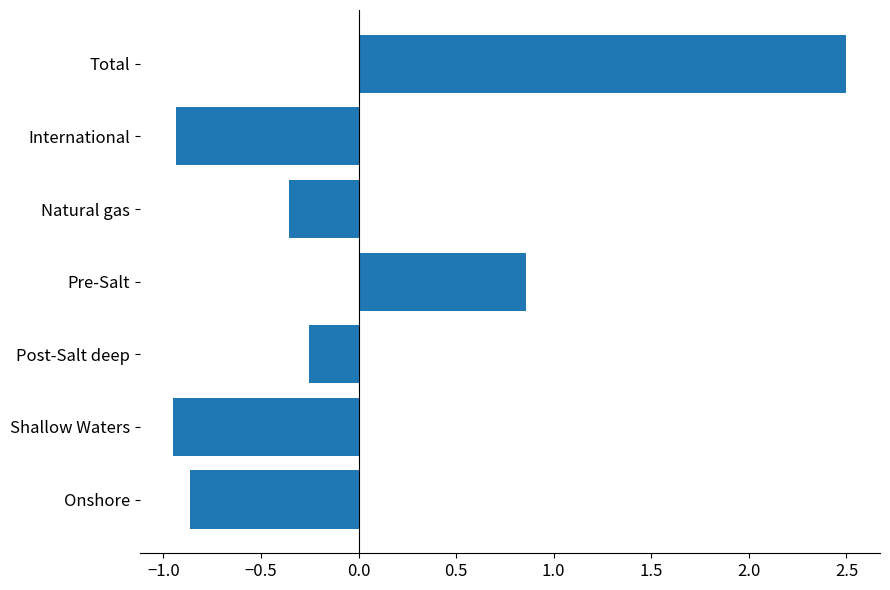

How many bars are there in total?

7